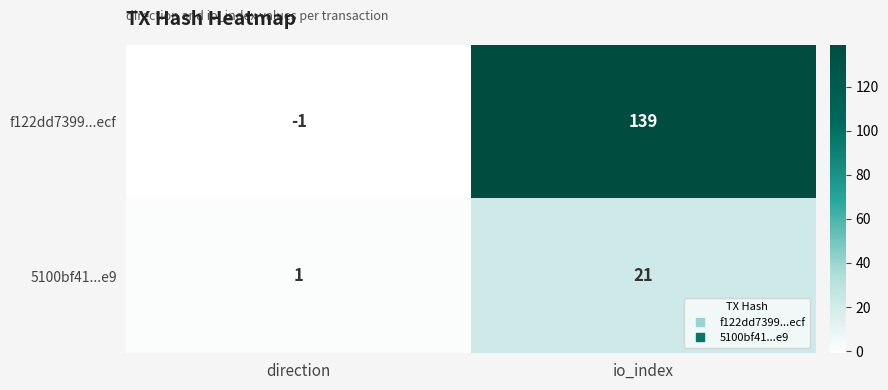

What is the difference between the 5100bf41...e9 values at direction and io_index?

20